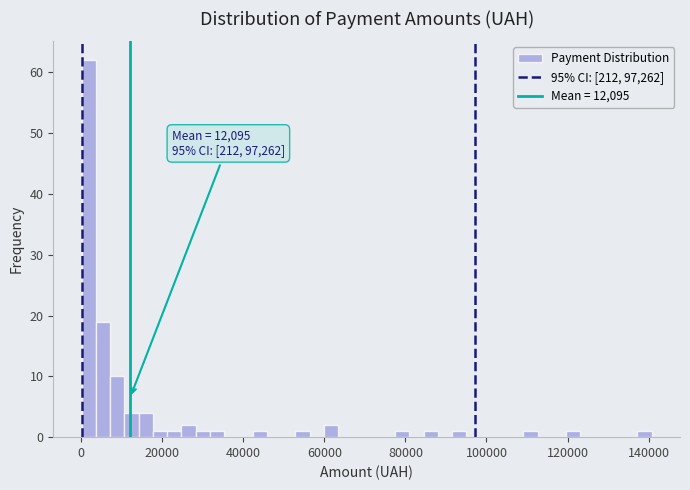

Read against the x-axis, roughly where is the centre of the tallest bar?

2000